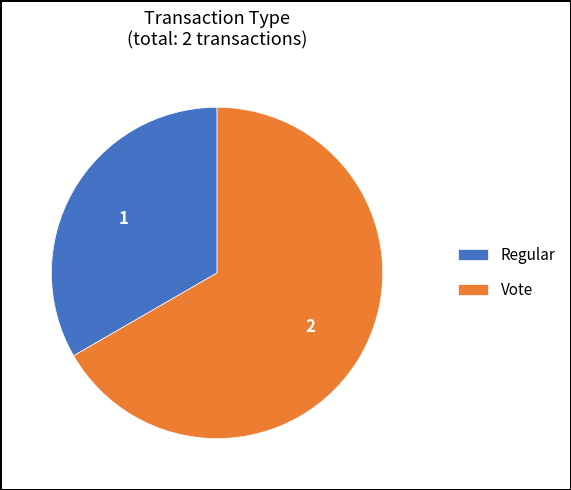

Which category accounts for the majority?

Vote